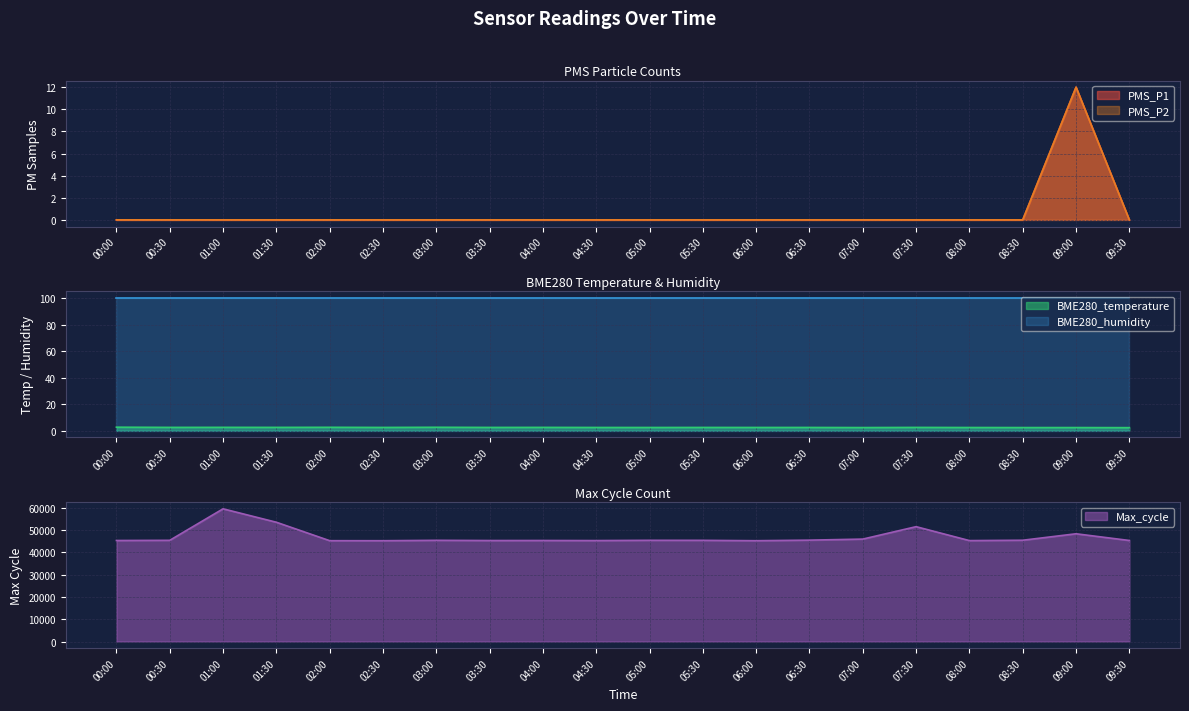

The BME280_humidity series shows 100.0 at 07:30. True or false?

True